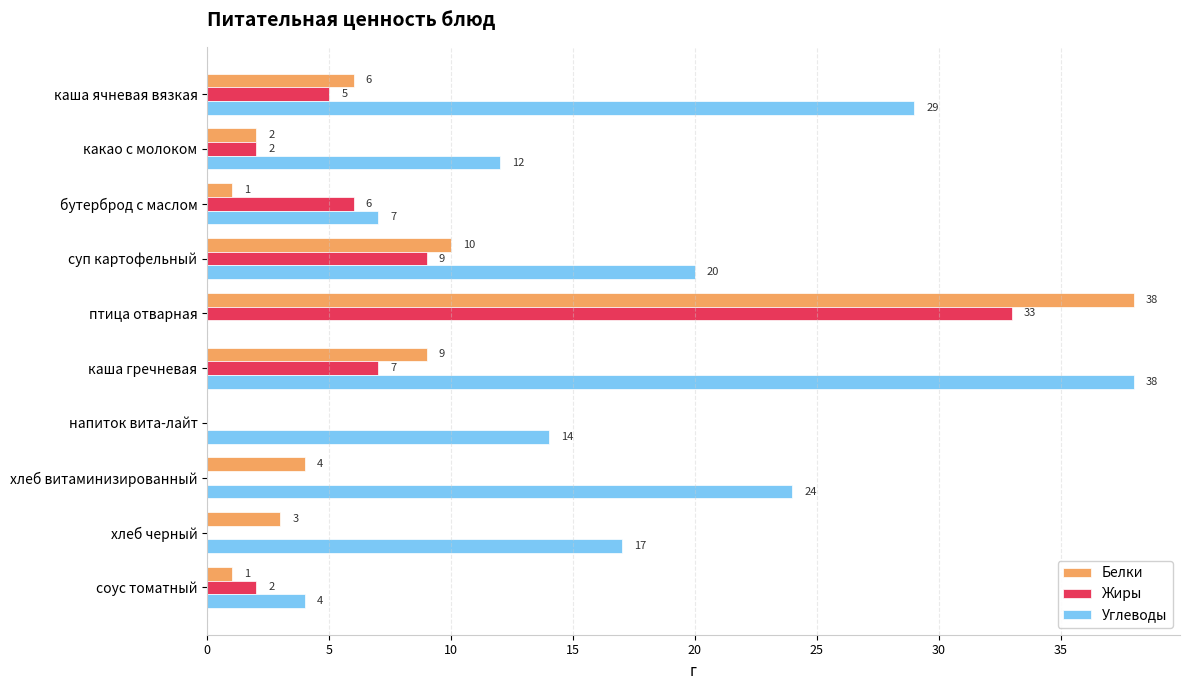

How many positive values does the Жиры series have?

7